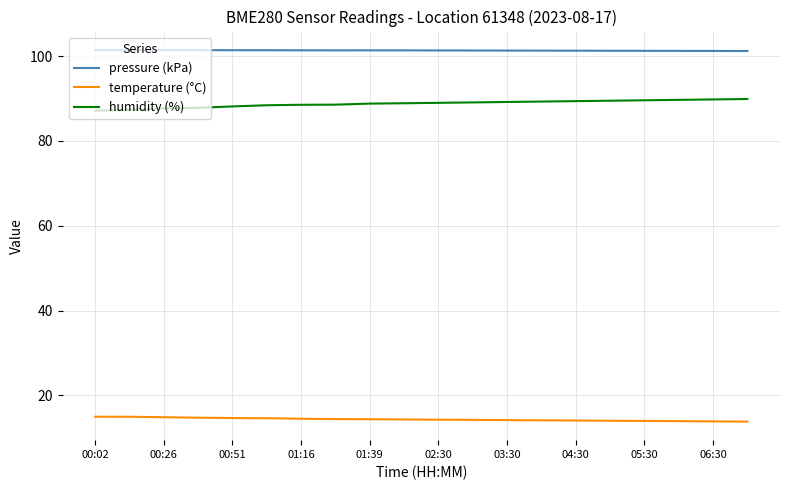

Rank the series by their maximum value, from lowest to highest.

temperature (°C), humidity (%), pressure (kPa)